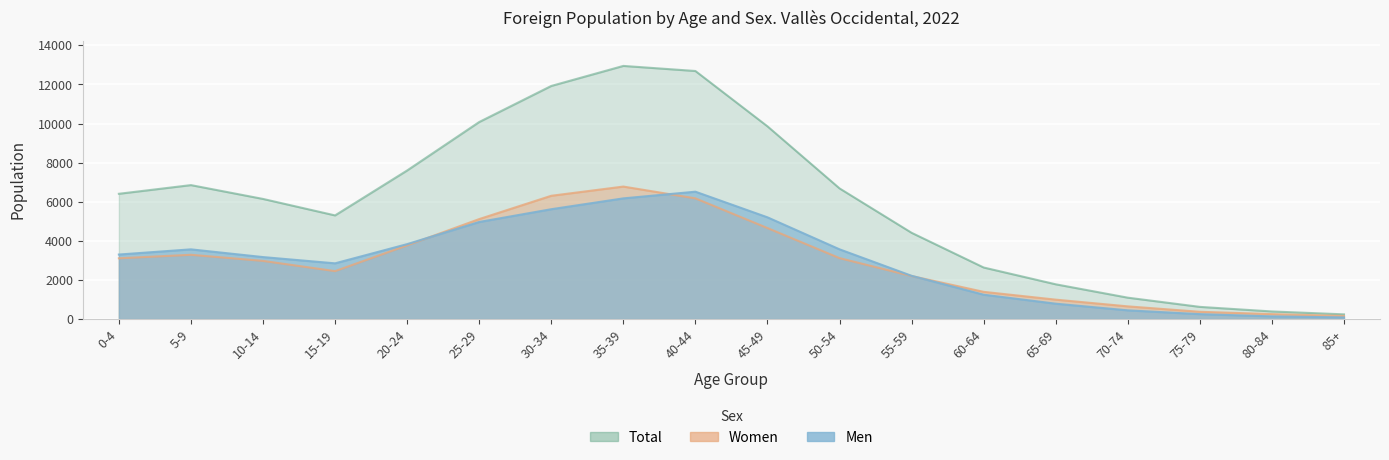

In Total, how many points are lower than both neighbors (excluding endpoints)?

1